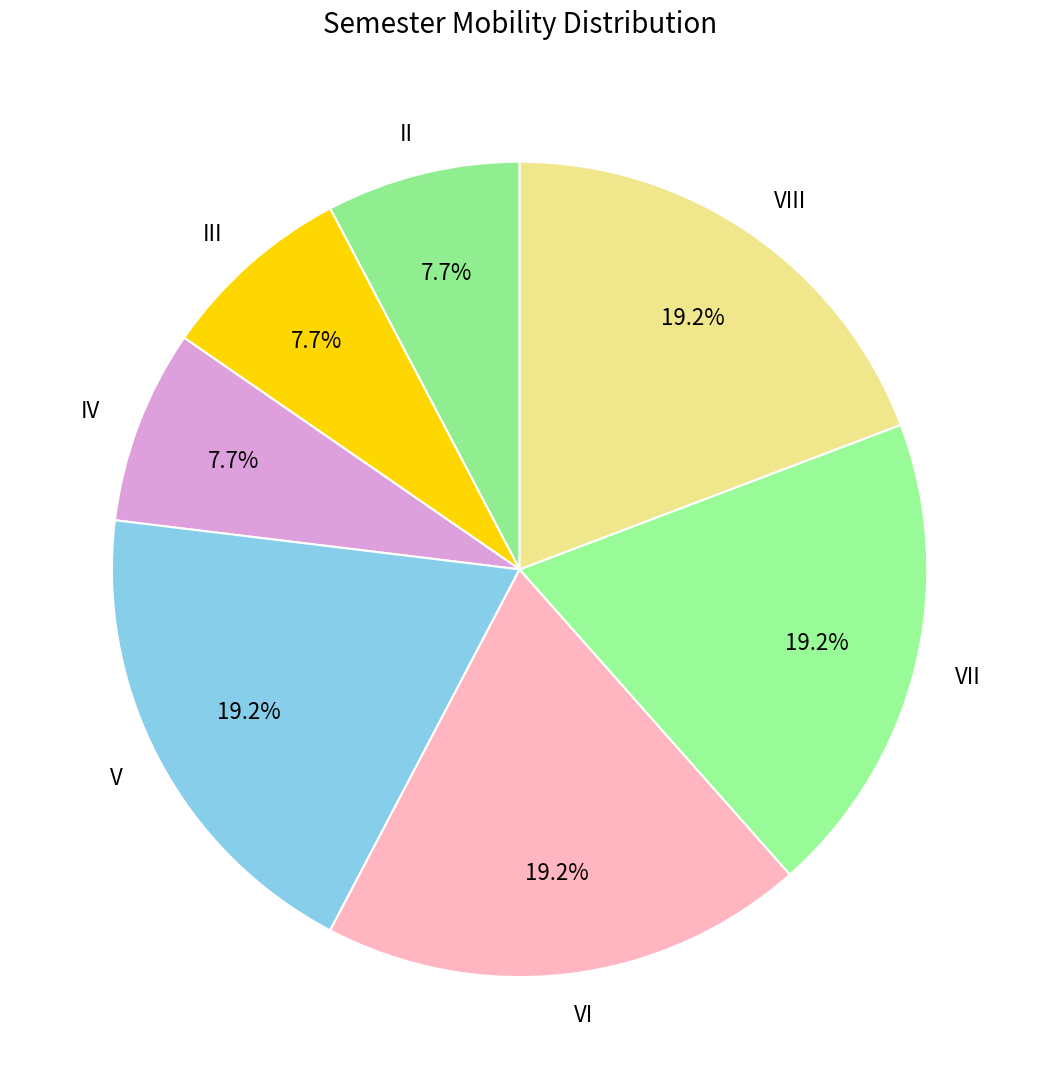

To the nearest percent, what portion does II represent?

8%